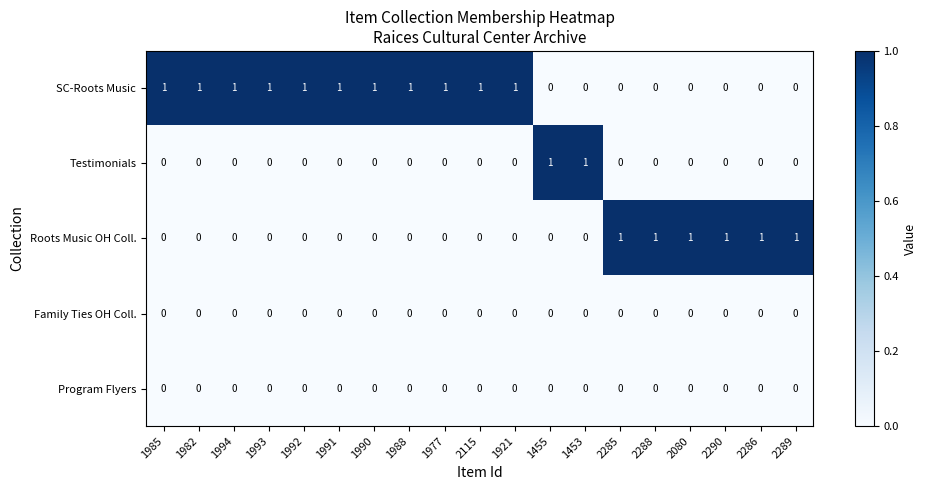

True or false: Testimonials has a value of 0 at 2115.

True